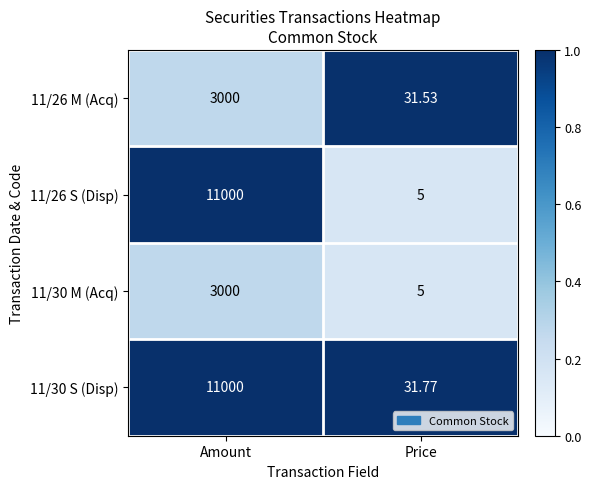

At which label does 11/30 S (Disp) reach its peak?

Amount